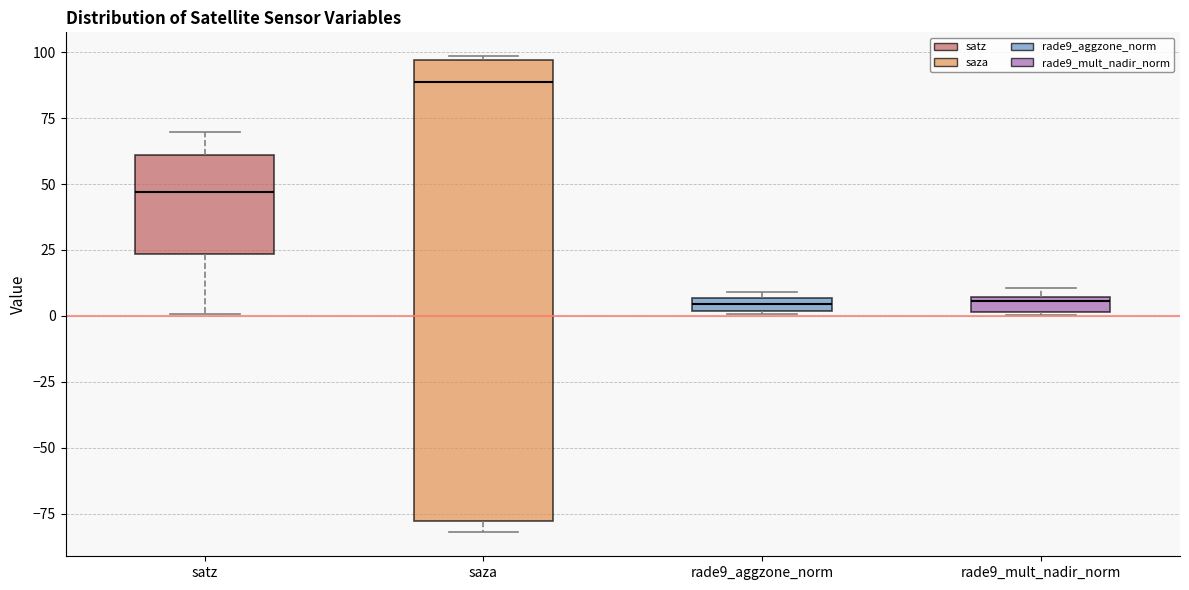

Where does the median line of the box for saza sit on the y-axis? The values are not printed on the chart, so give them approximately, as read against the axis.

90